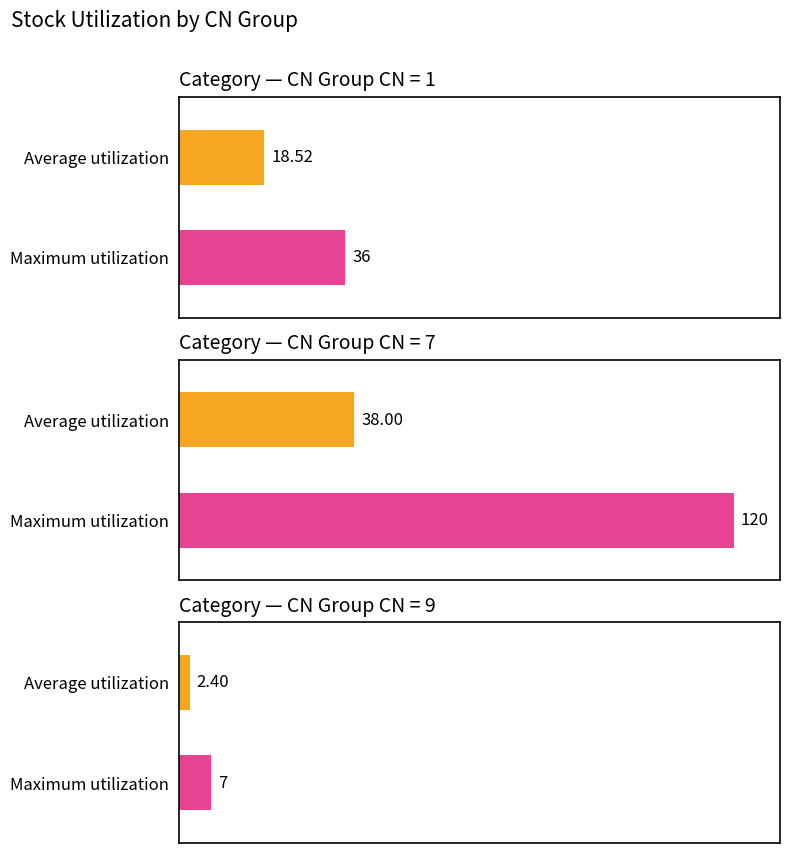

How many bars are there in each group?

2